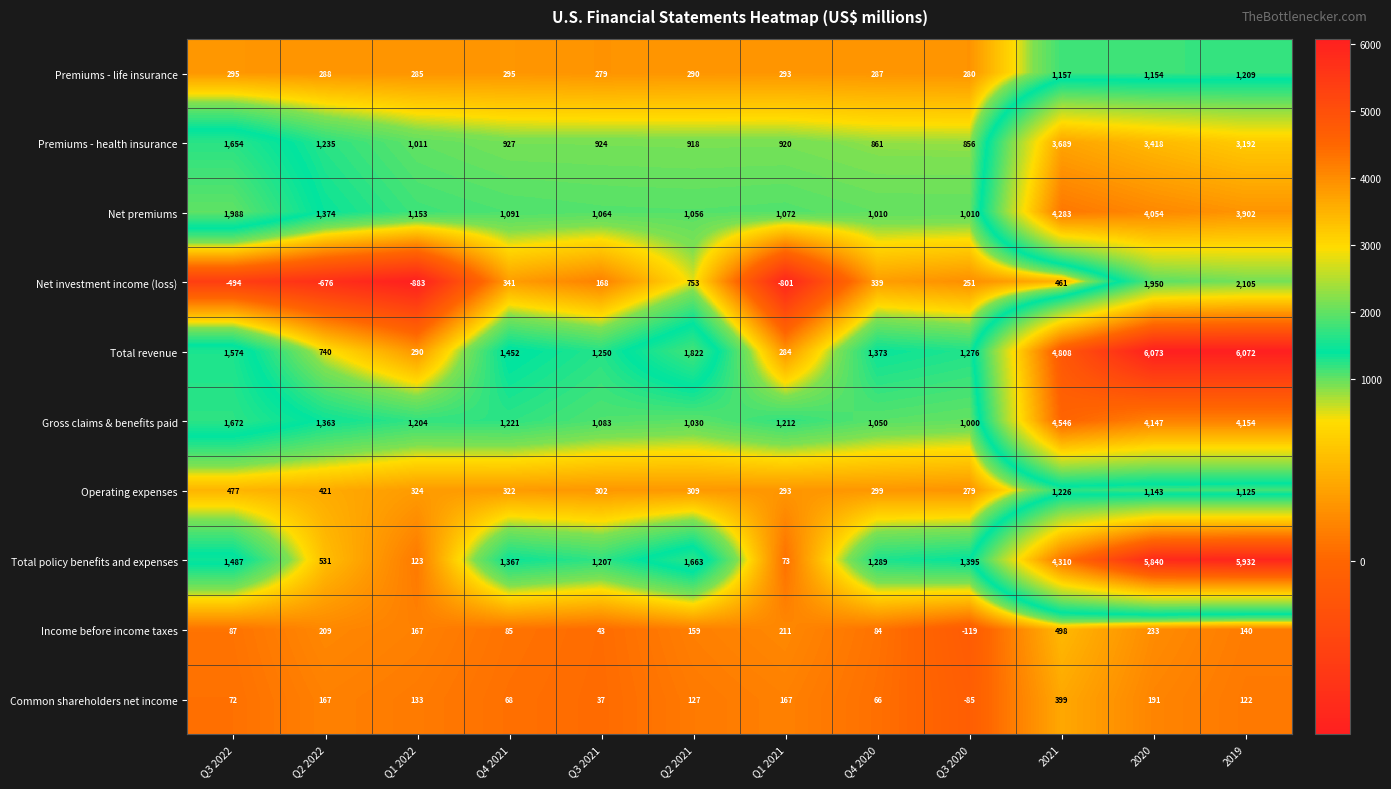

At which category is the sum across all series the highest?

2020